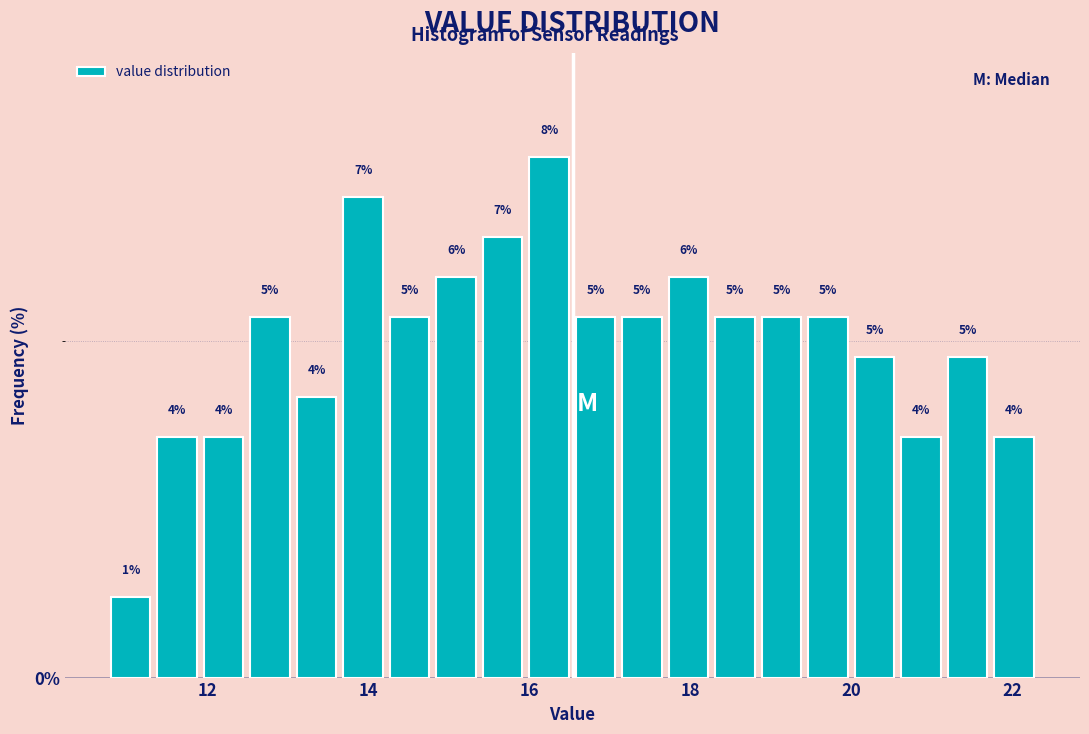

Read against the x-axis, roughly where is the centre of the tallest bar?

16.2